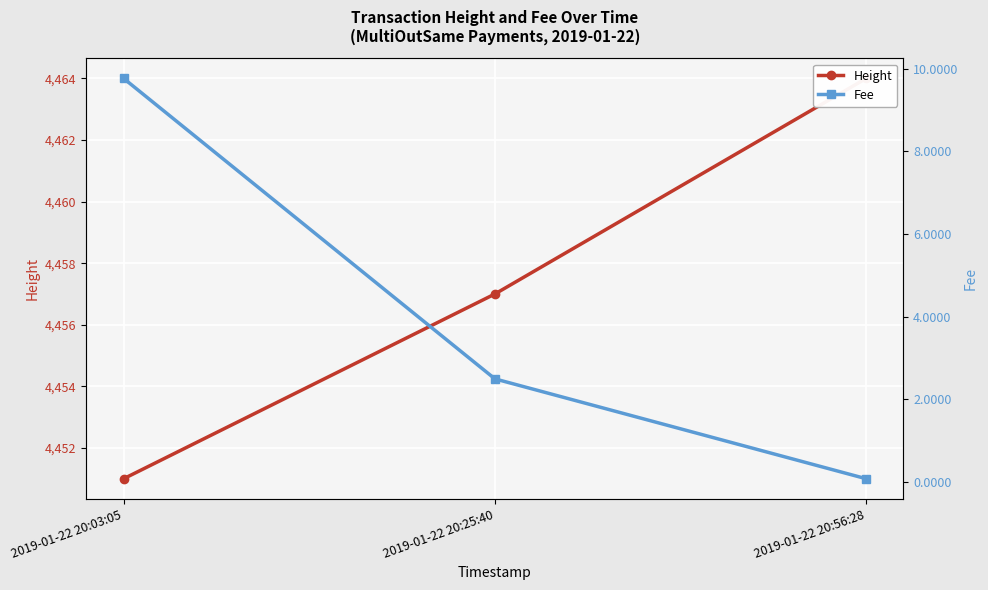

Where does the Height series first go above 4457?

2019-01-22 20:56:28